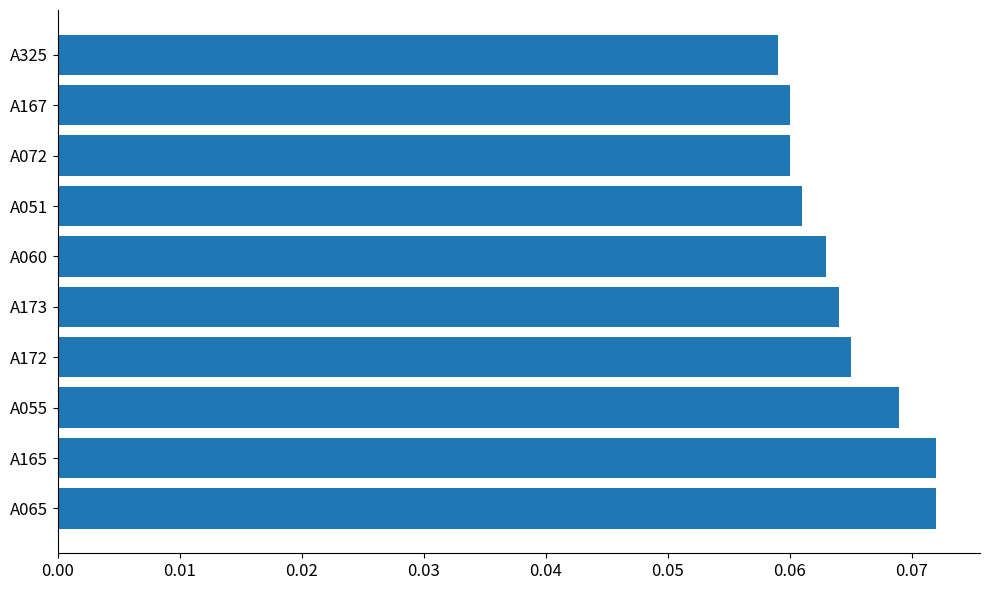

Are the bars horizontal?

Yes